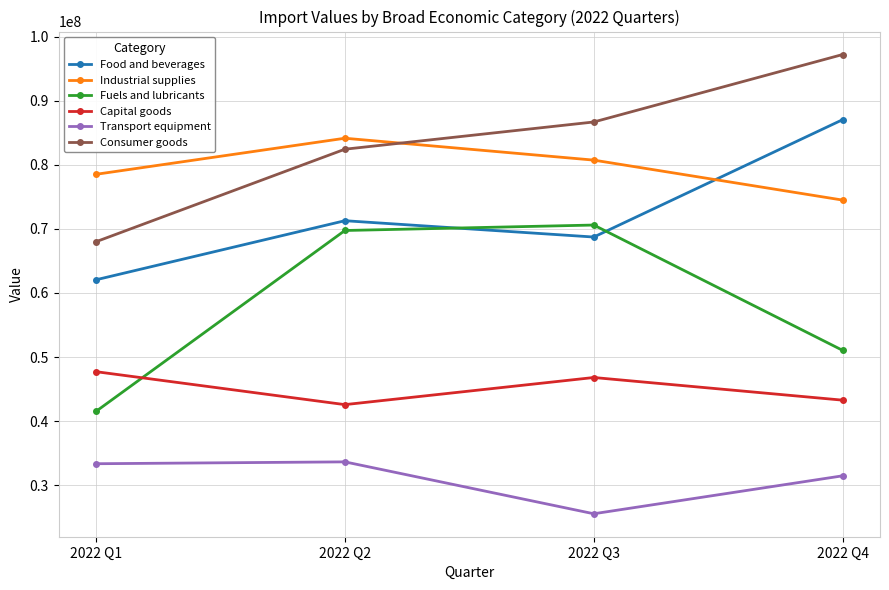

At which label is Consumer goods closest to 82614781?

2022 Q2